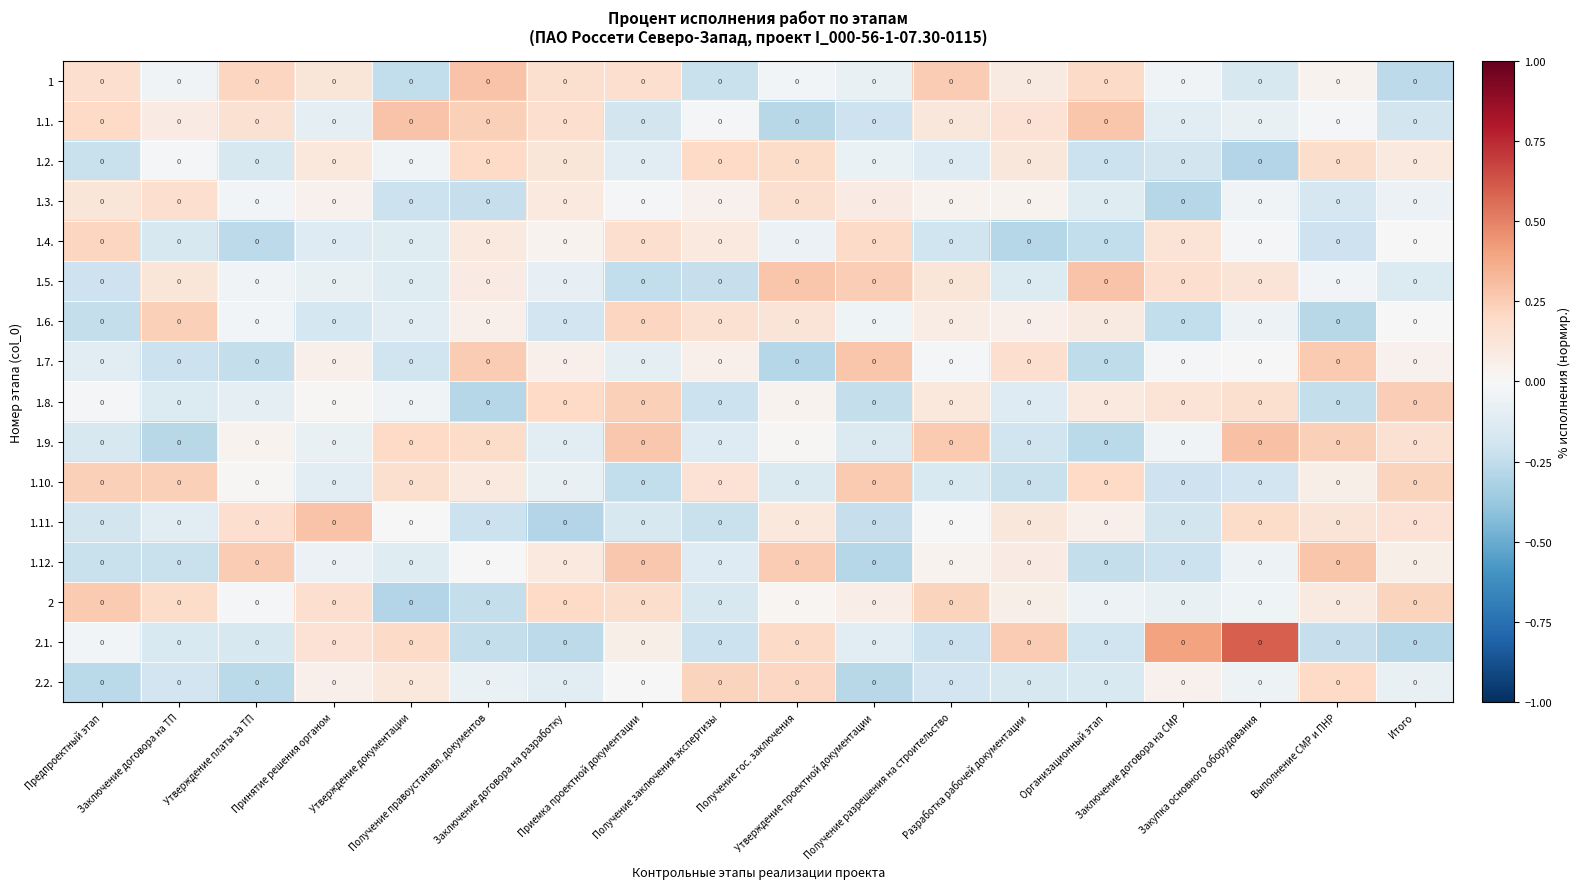

At which category does the chart reach its minimum across all series?

Закупка основного оборудования